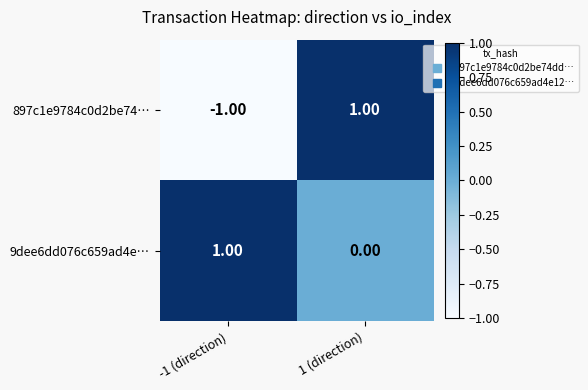

Which series changed the most between -1 (direction) and 1 (direction)?

897c1e9784c0d2be74…